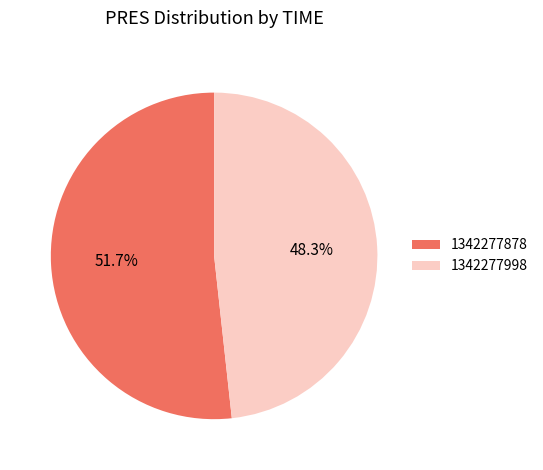

What is the largest slice in the pie chart?

1342277878